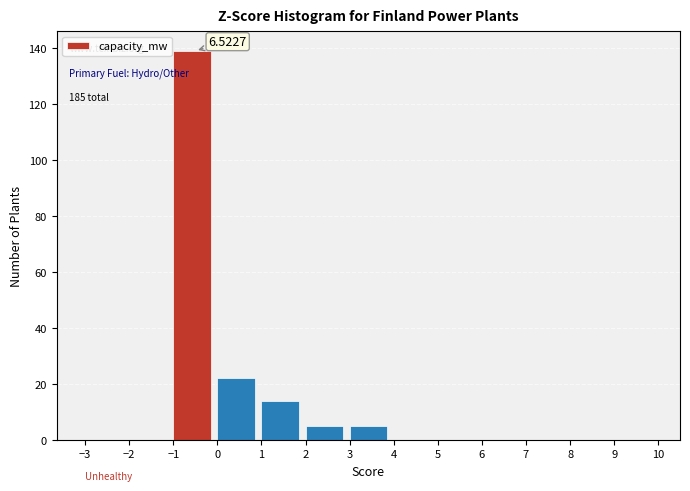

Which range on the x-axis has the tallest bar?

-1 to 0